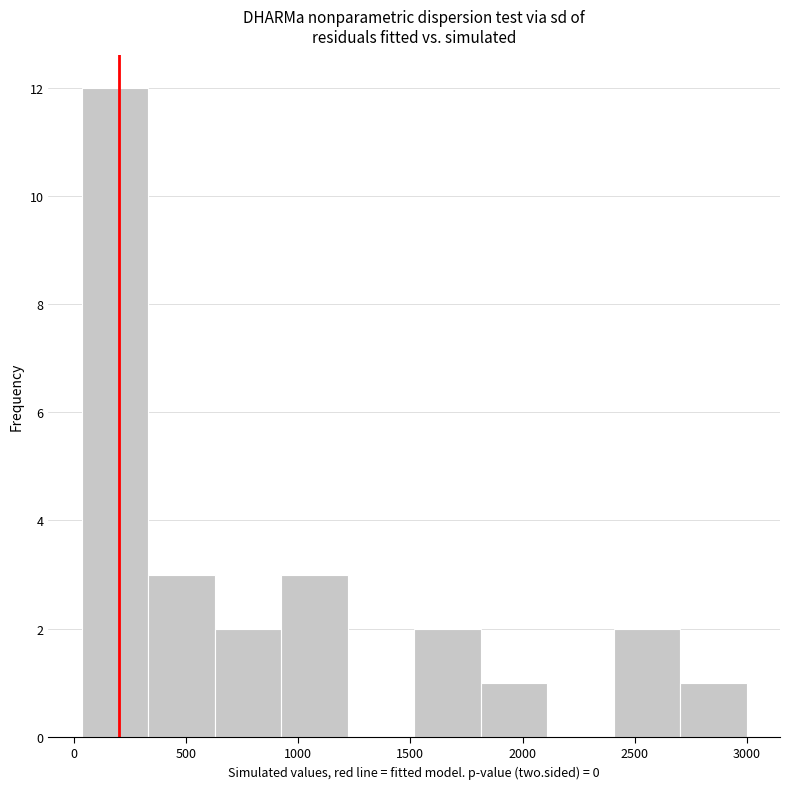

Reading left to right, transcribe this chart: for each bar, give the range it covers on the x-axis and its height. Neither the bar edges nor the heights are printed on the chart, so give them approximately, as read against the axes.

50 to 350: 12
350 to 650: 3
650 to 900: 2
900 to 1200: 3
1200 to 1500: 0
1500 to 1800: 2
1800 to 2100: 1
2100 to 2400: 0
2400 to 2700: 2
2700 to 3000: 1